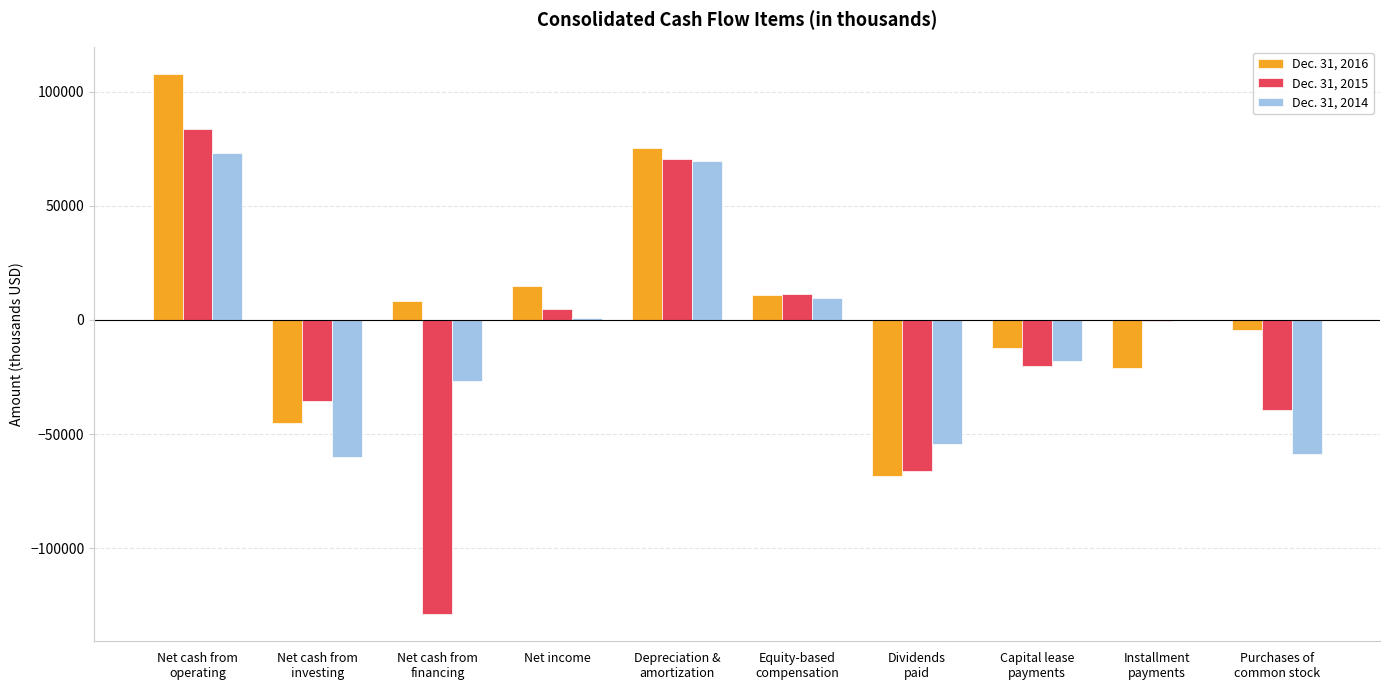

What is the sum of the Dec. 31, 2015 values at Dividends
paid and Net income?

-61418